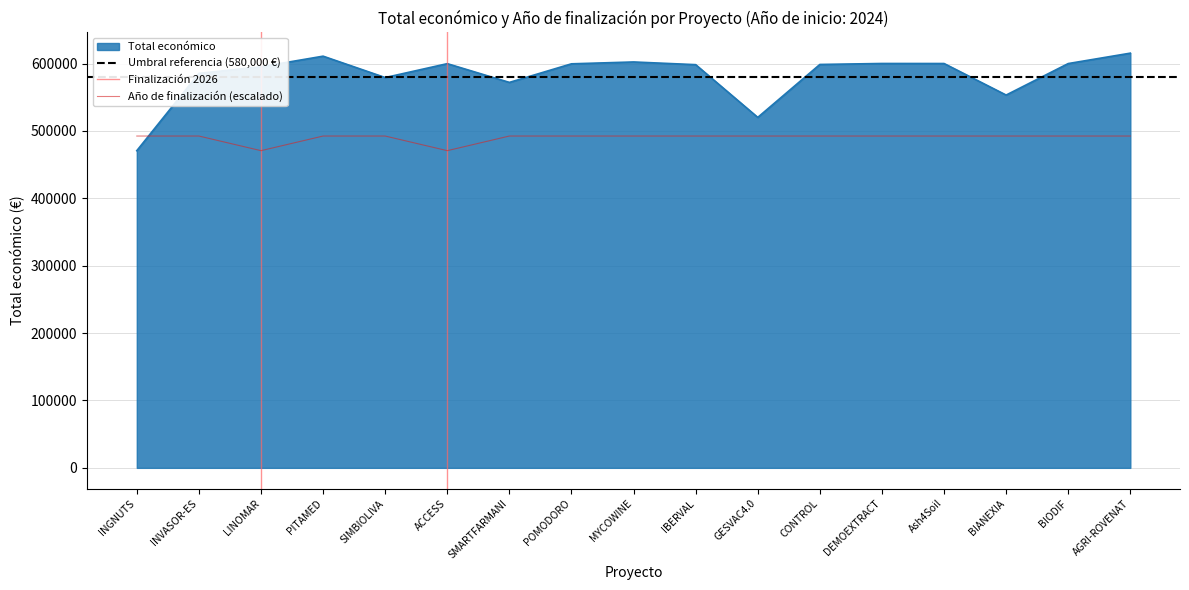

How many data points in Total económico are above 598597?

8